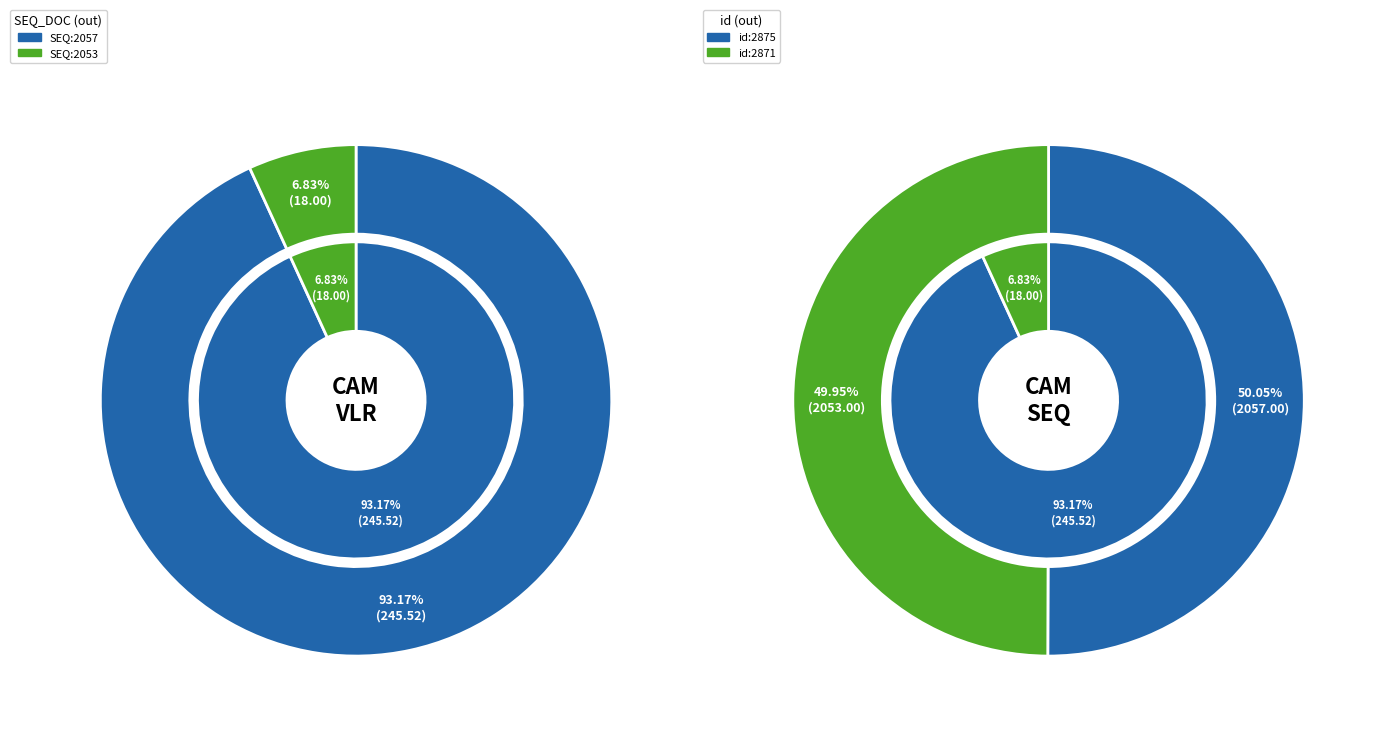

How many slices are in this pie chart?

2